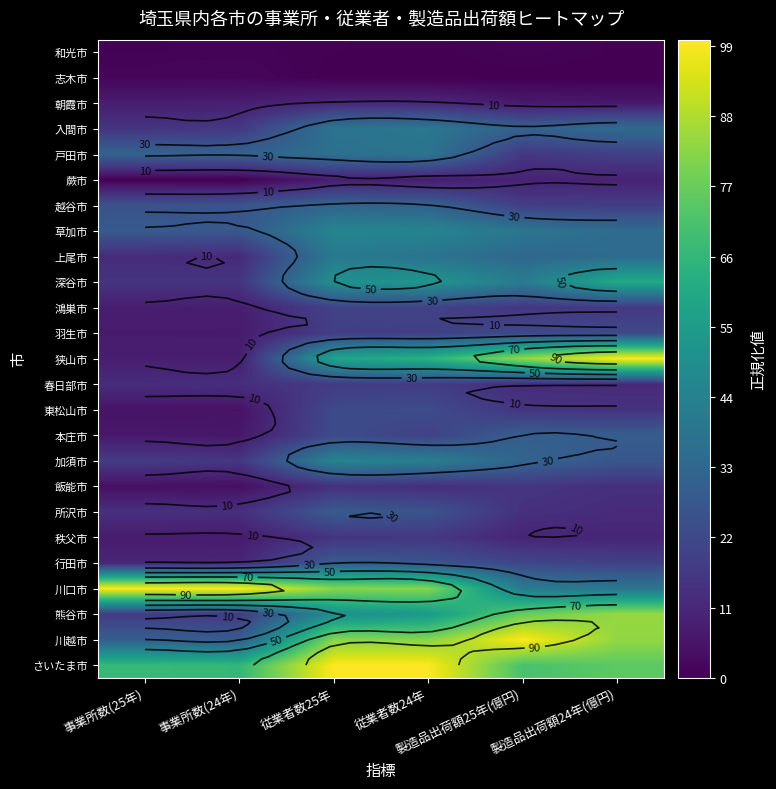

What is the total value across all series at 従業者数25年?

868.1